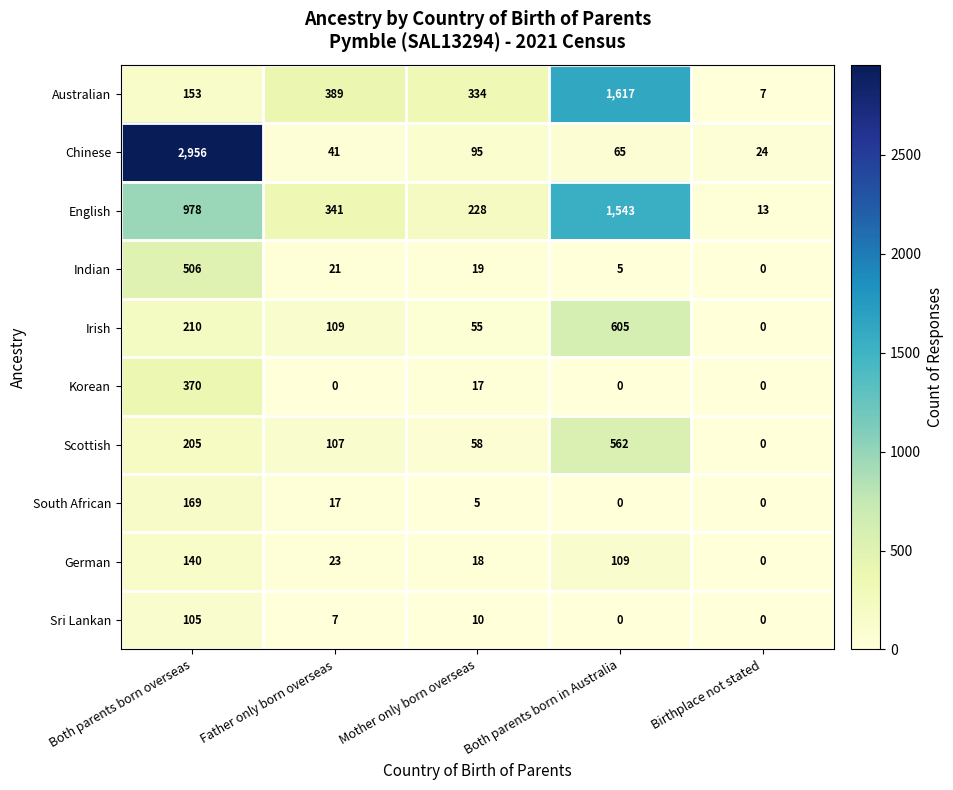

The Sri Lankan series shows -54 at Birthplace not stated. True or false?

False